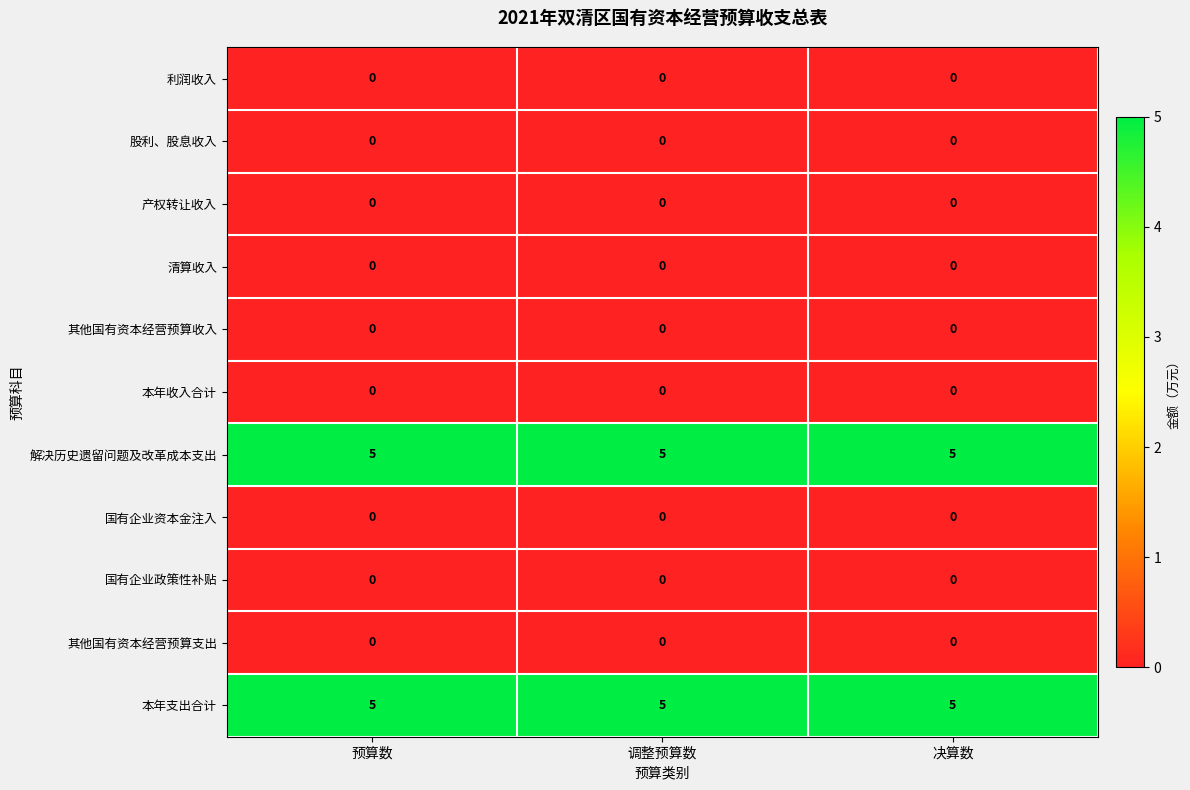

Is it true that 其他国有资本经营预算收入 equals 0 at 调整预算数?

True